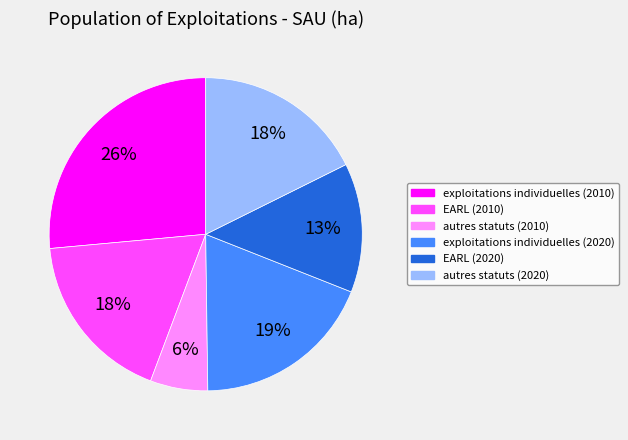

What is the largest slice in the pie chart?

exploitations individuelles (2010)